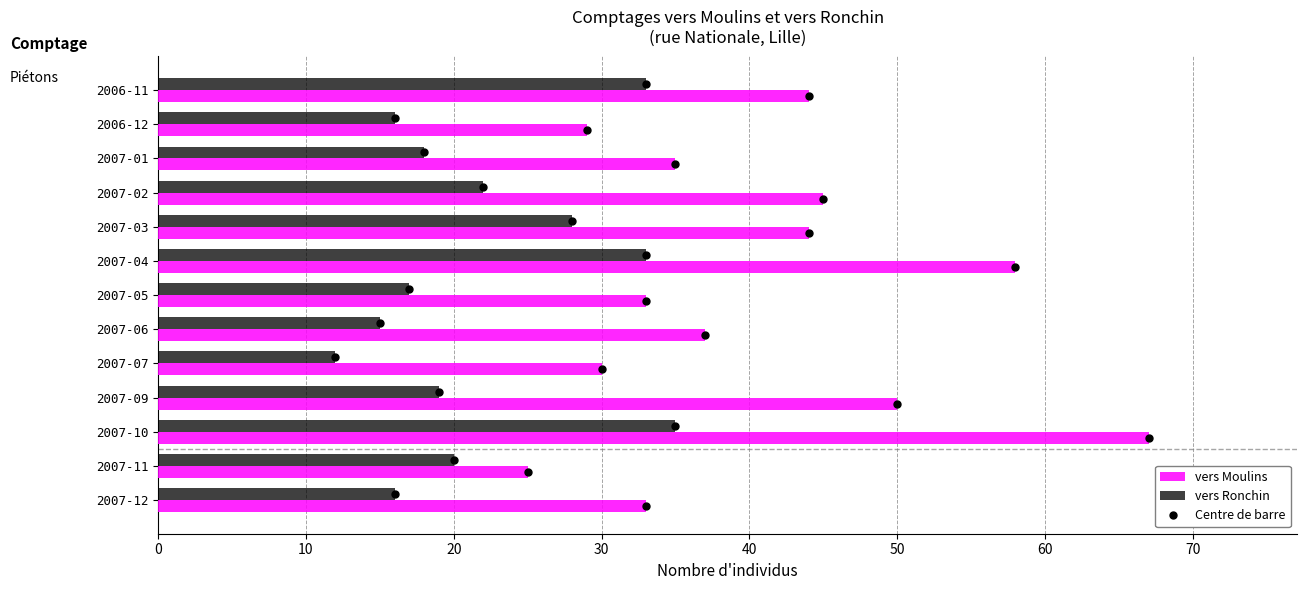

At which label does vers Moulins reach its peak?

2007-10